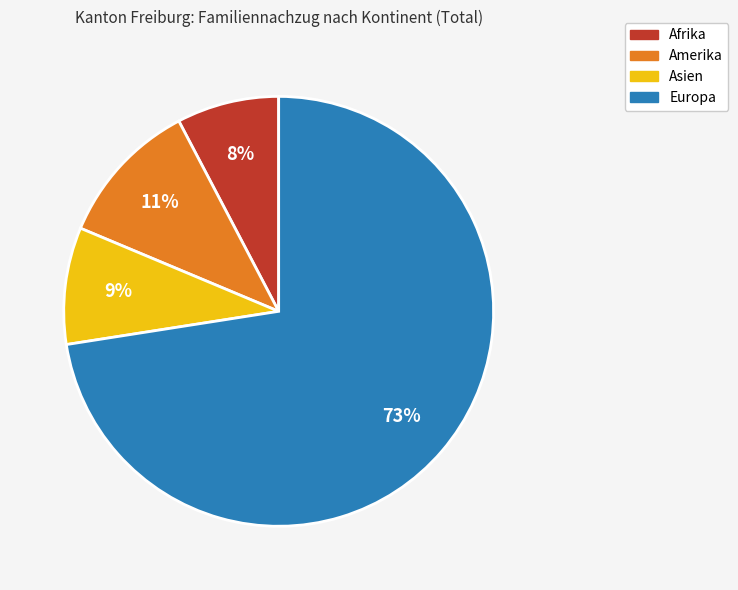

What percentage is the Asien slice, to the nearest percent?

9%